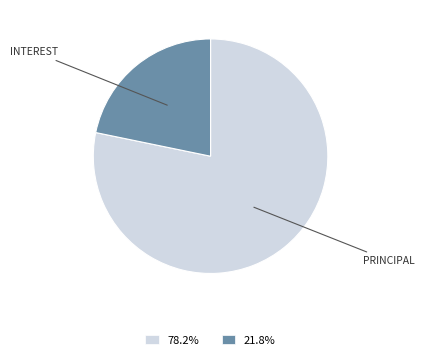

What is the majority slice?

PRINCIPAL